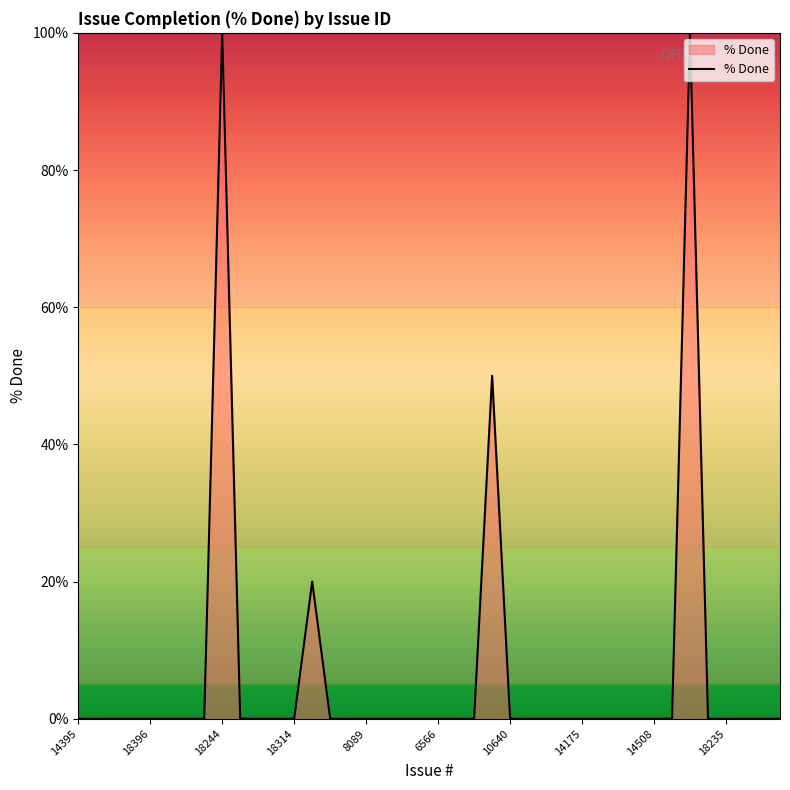

What is the difference between the maximum and minimum values?

100